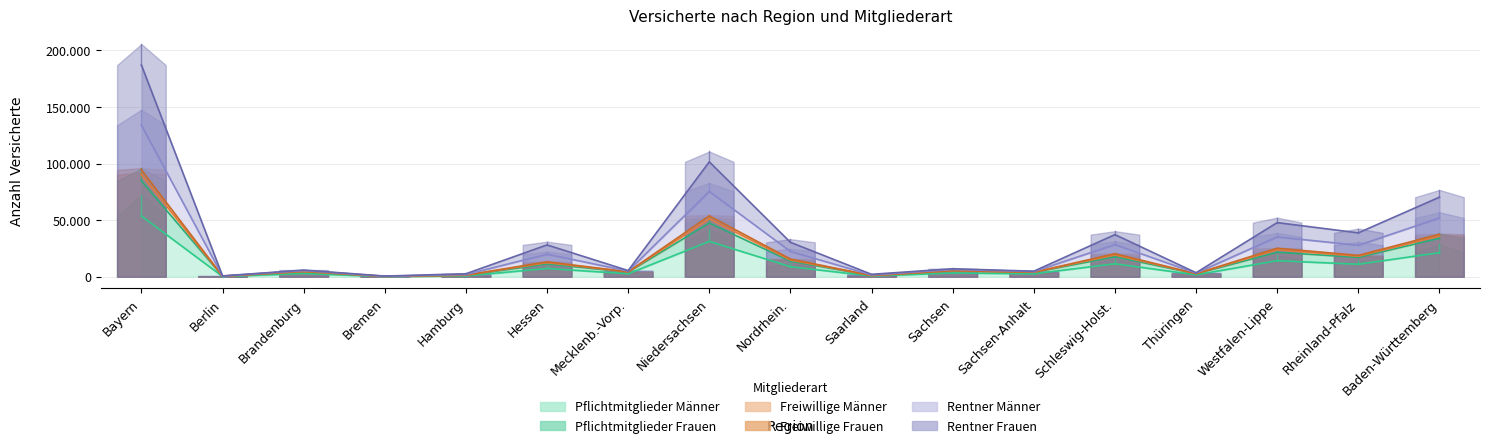

True or false: Freiwillige Männer and Freiwillige Frauen intersect in this chart.

False